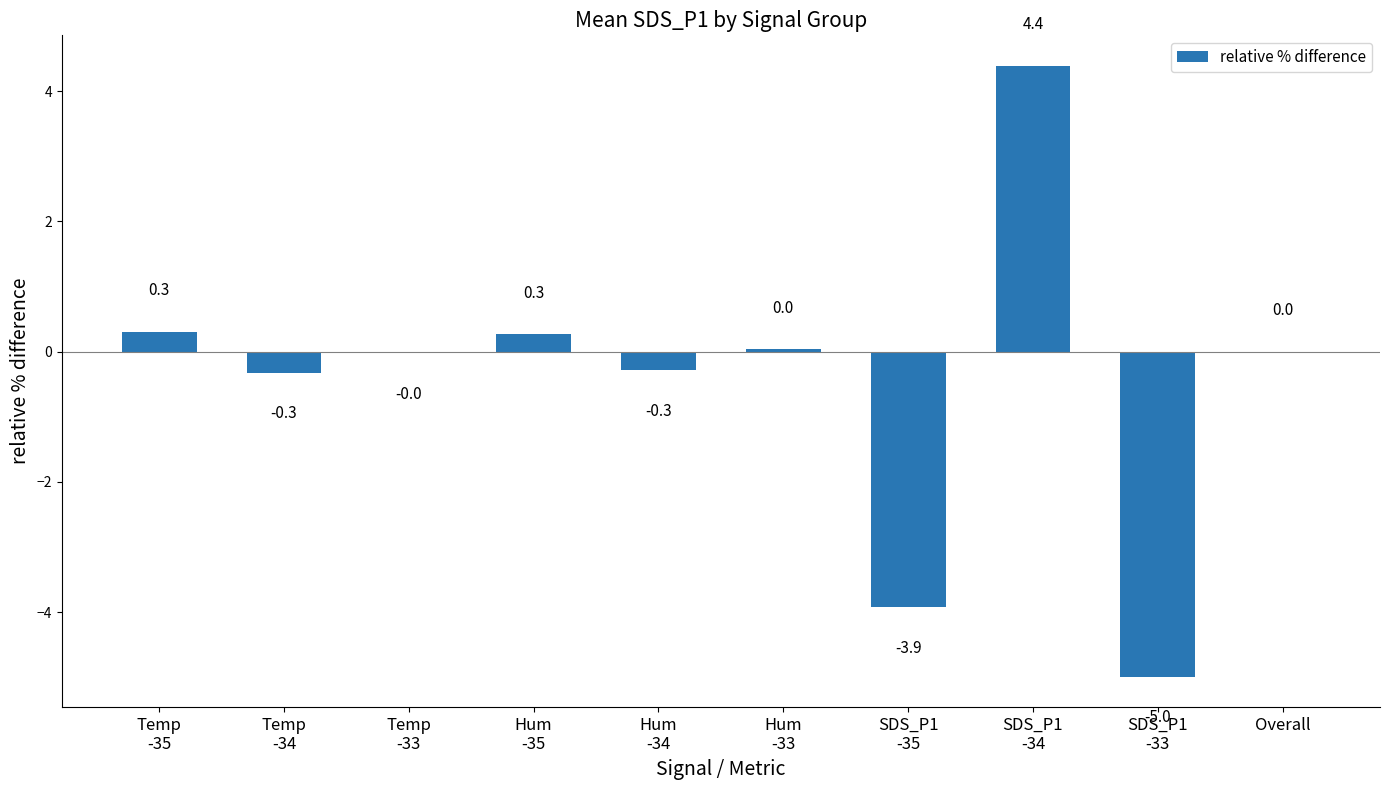

Count the number of categories in the chart.

10